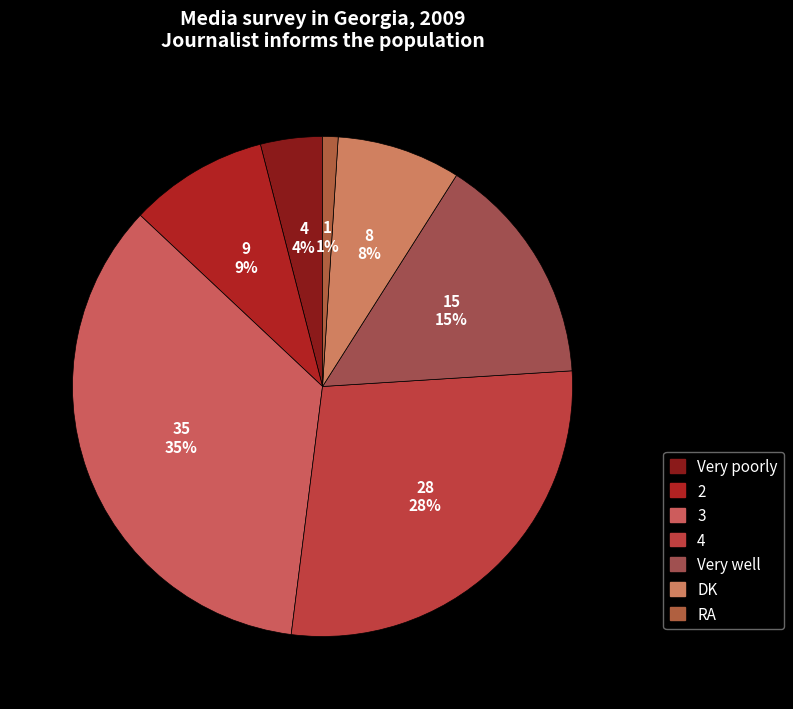

Is there a majority slice in this chart?

No